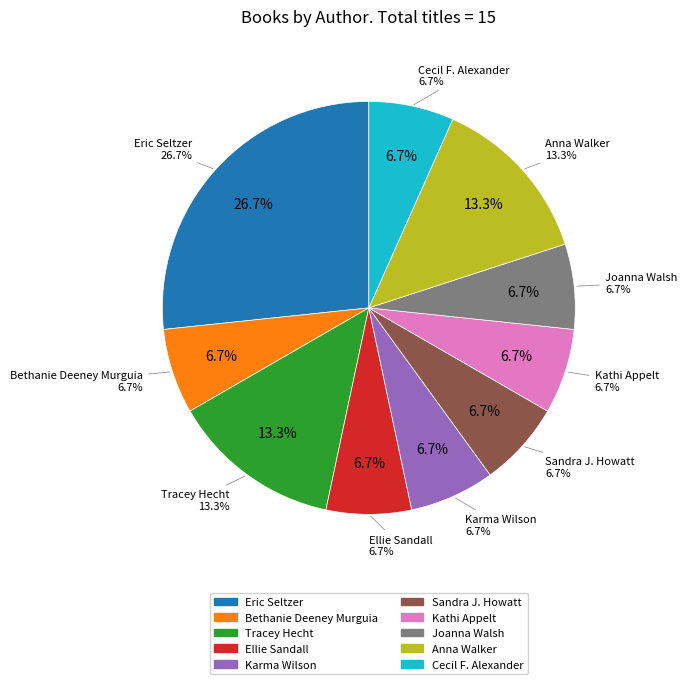

Is it true that Karma Wilson (20539052) is 17% of the pie?

False